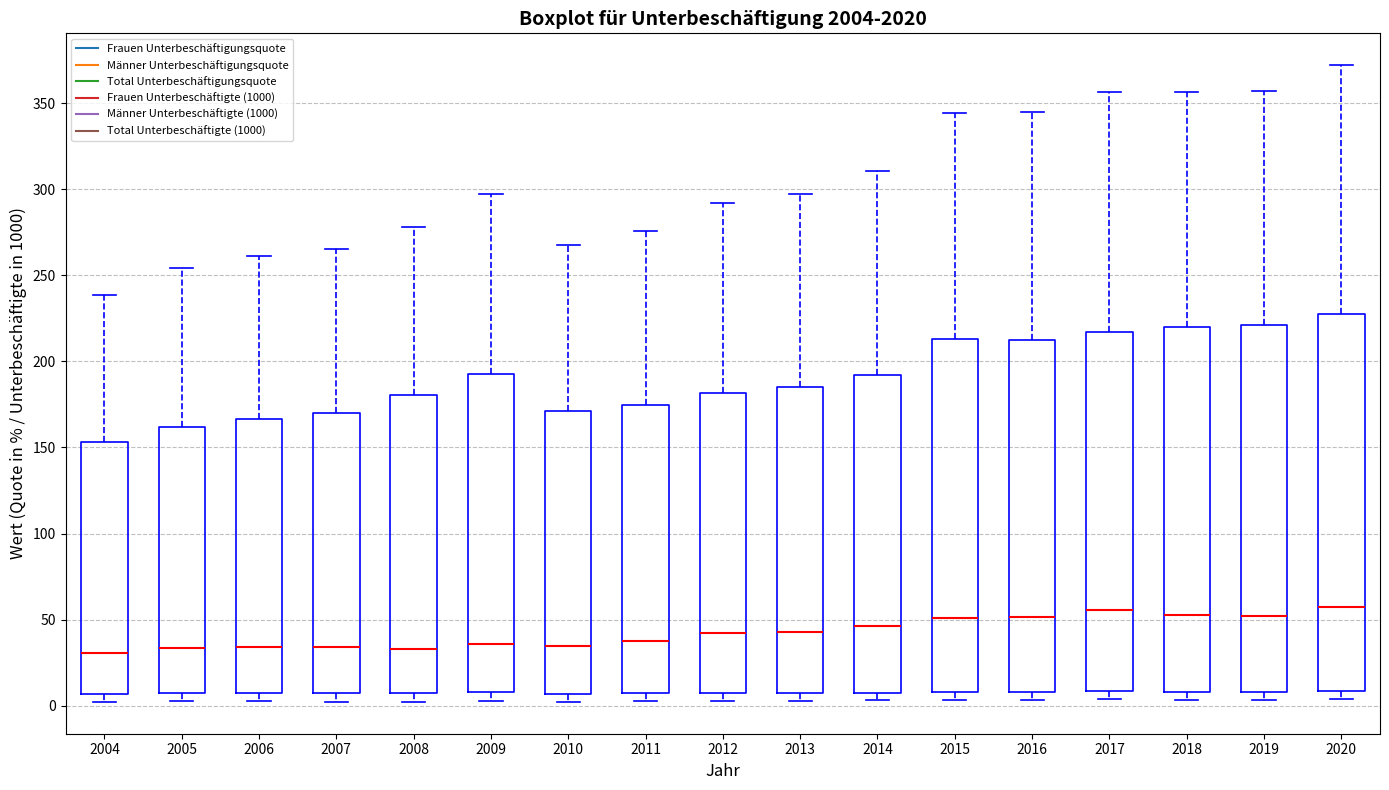

Comparing the boxes themselves (not the whiskers), which one is the tallest?

2020